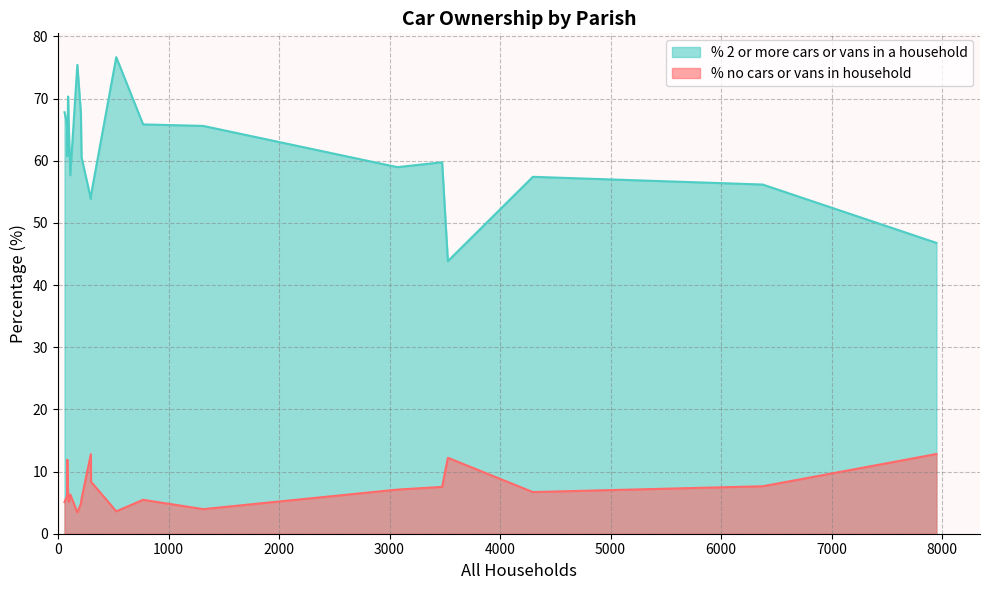

What are all the series names shown in the legend?

% 2 or more cars or vans in a household, % no cars or vans in household